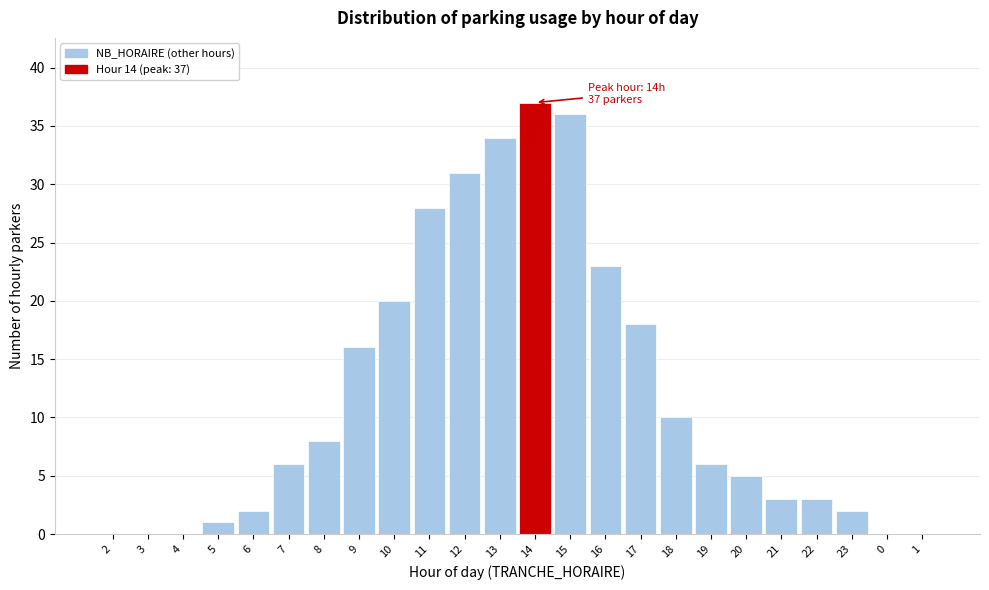

Reading right to left, extract all data points from this chart.

1=0	0=0	23=2	22=3	21=3	20=5	19=6	18=10	17=18	16=23	15=36	14=37	13=34	12=31	11=28	10=20	9=16	8=8	7=6	6=2	5=1	4=0	3=0	2=0